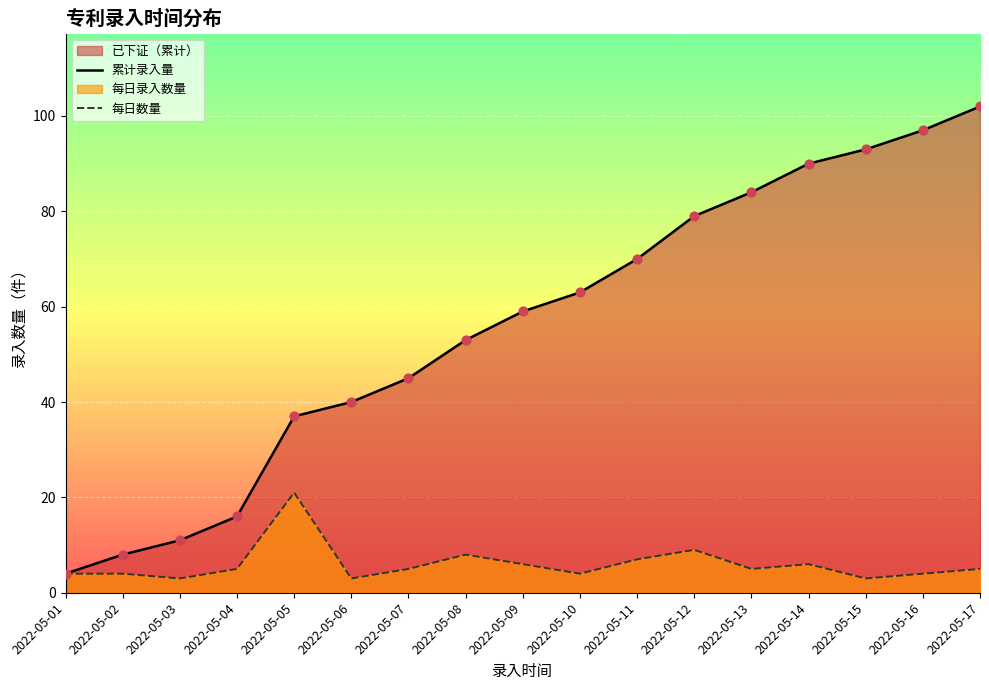

At how many categories does at least one series exceed 18?

13